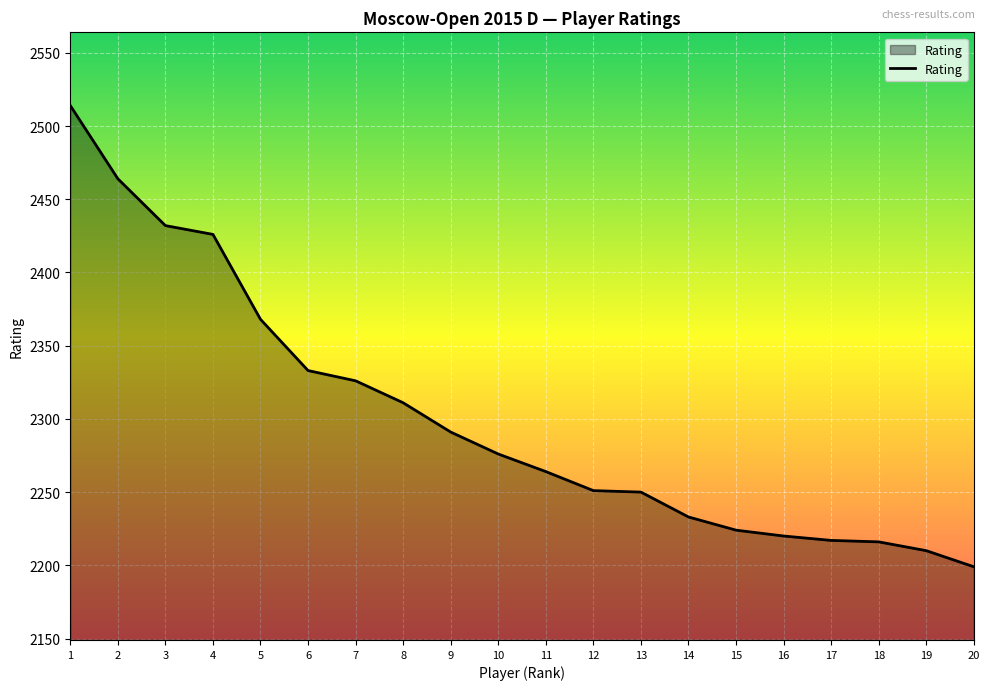

Which category has the lowest value across all series?

20